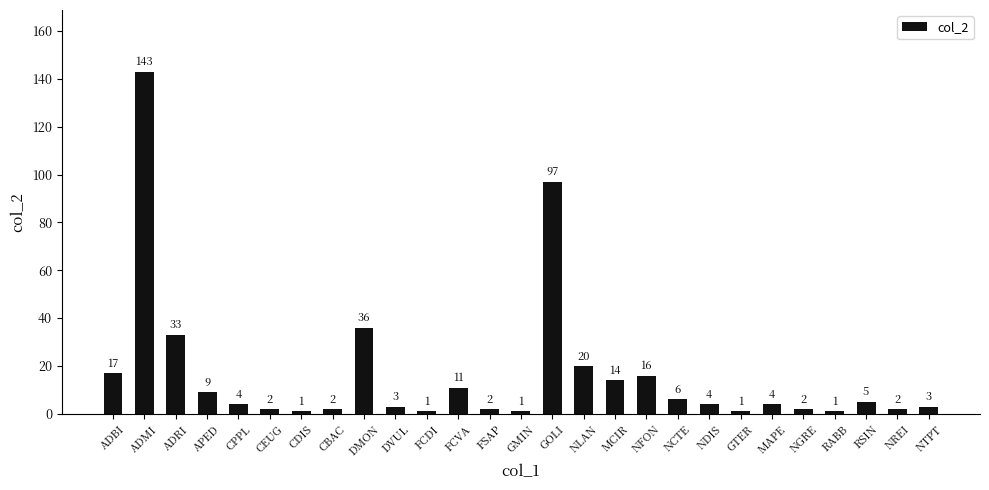

Reading left to right, list all the values displayed in this chart.

ADBI=17	ADMI=143	ADRI=33	APED=9	CPPL=4	CEUG=2	CDIS=1	CBAC=2	DMON=36	DVUL=3	FCDI=1	FCVA=11	FSAP=2	GMIN=1	GOLI=97	NLAN=20	MCIR=14	NFON=16	NCTE=6	NDIS=4	GTER=1	MAPE=4	NGRE=2	RABB=1	RSIN=5	NREI=2	NTPT=3